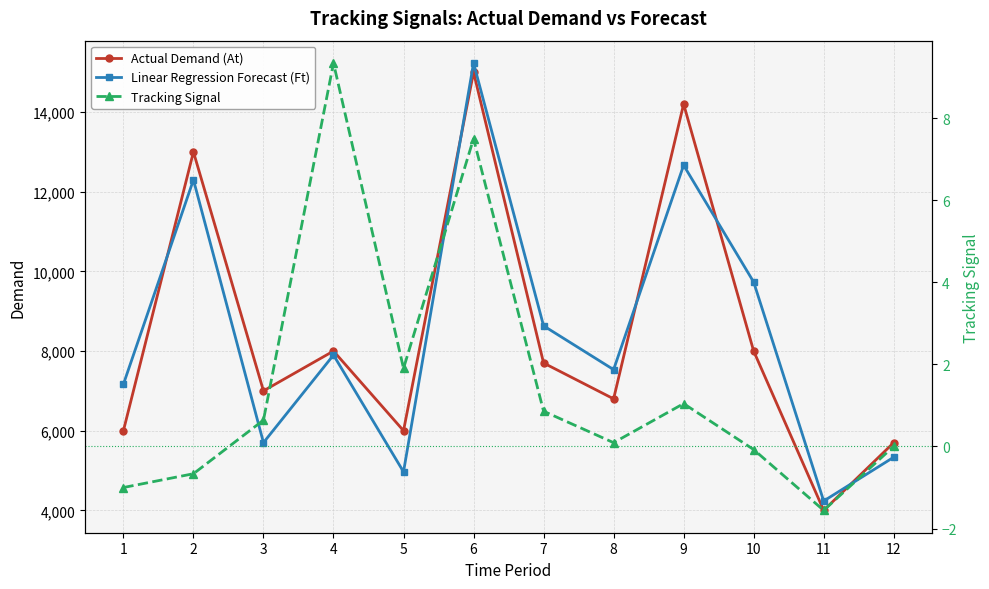

What is the minimum value shown in the chart?

-1.6